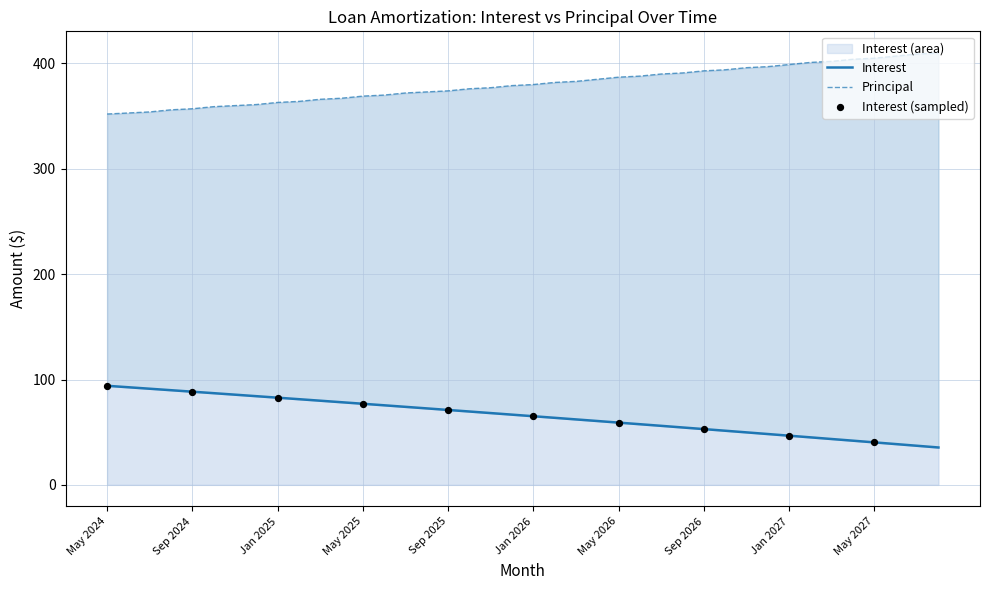

Which series contains the highest Y value?

Principal